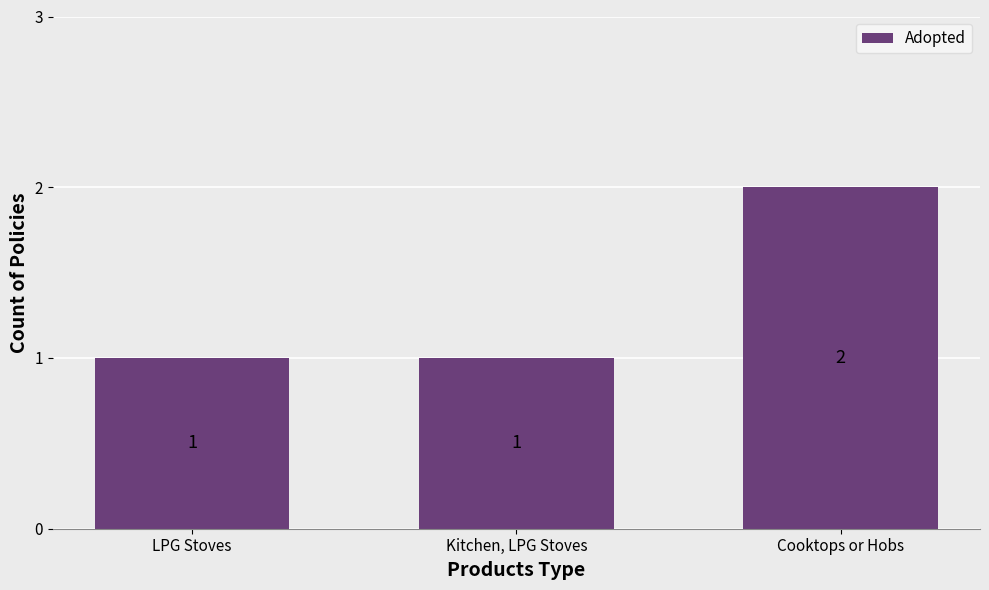

What position from the right is LPG Stoves?

3